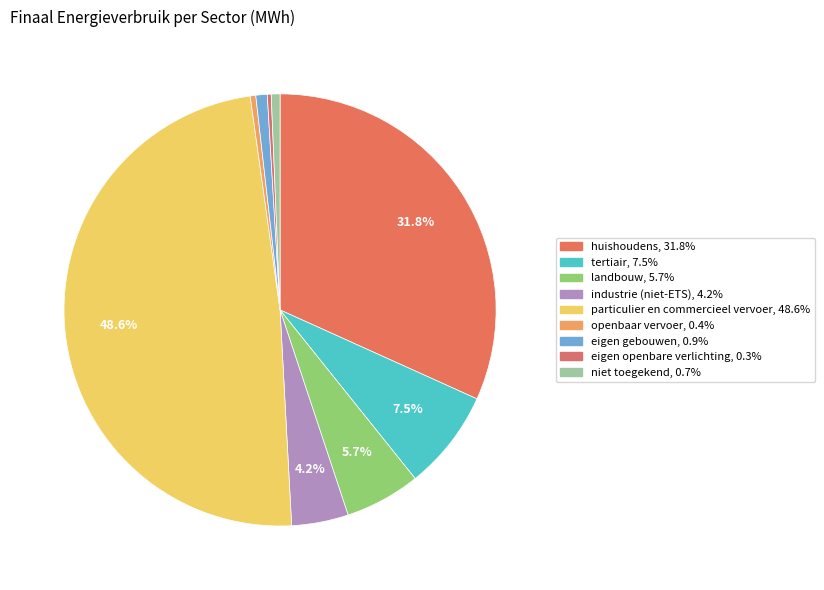

Is there a majority slice in this chart?

No